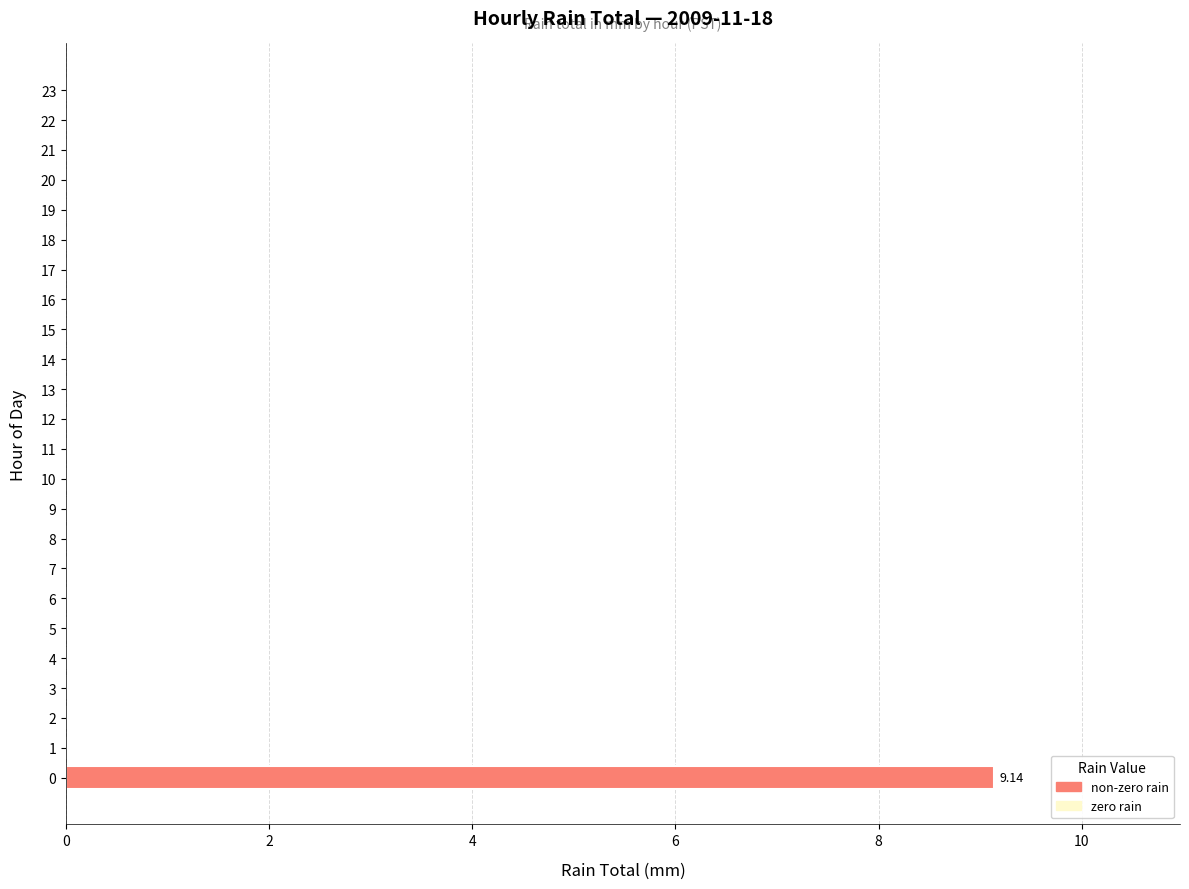

What is the sum of all values?

9.1